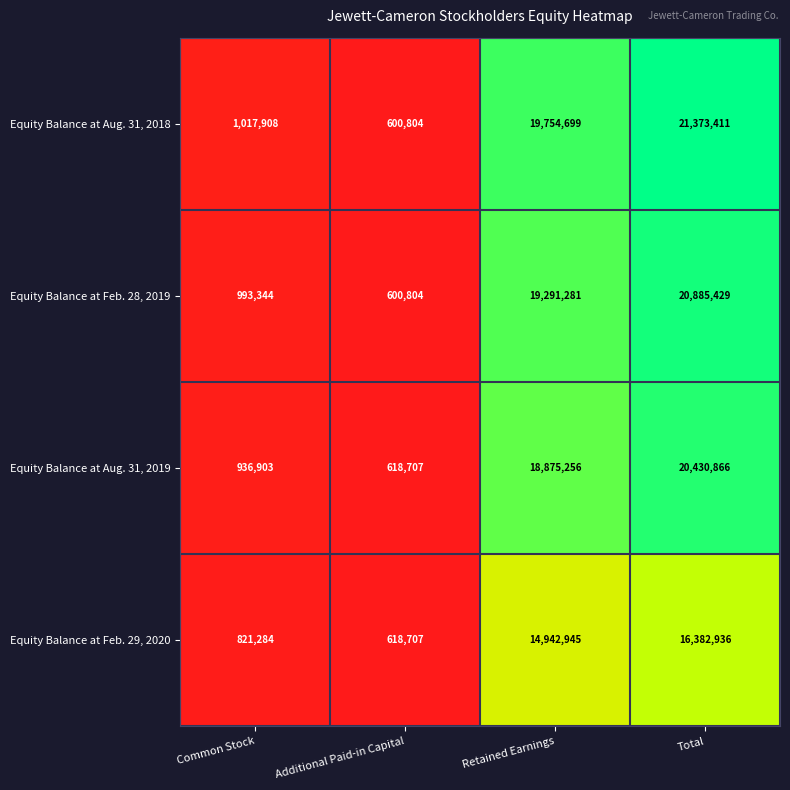

What is the maximum value for Equity Balance at Feb. 29, 2020?

16382936